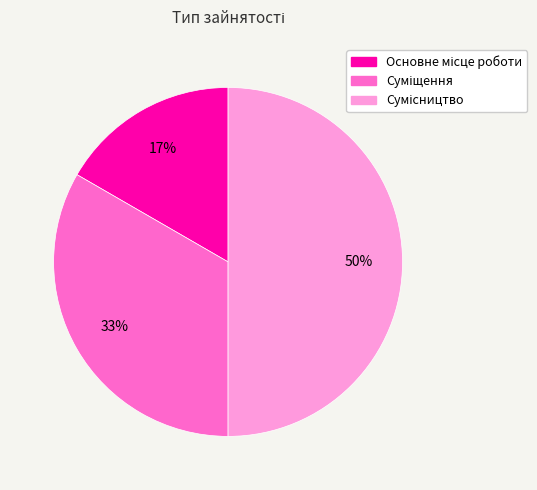

To the nearest percent, what is the difference between the largest and smallest slice percentages?

33%